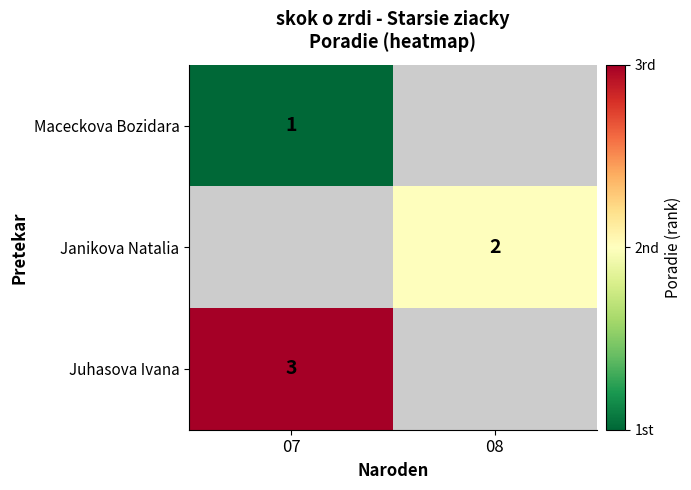

The Juhasova Ivana series shows 2 at 07. True or false?

False